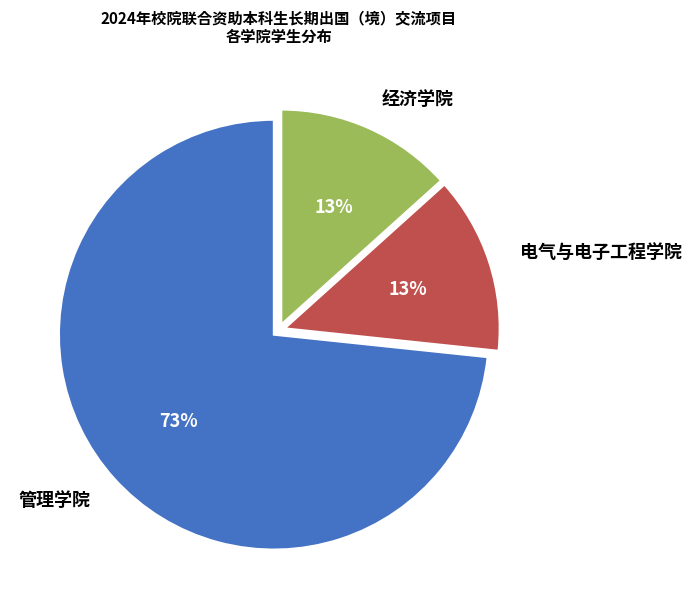

How many segments does this pie chart have?

3